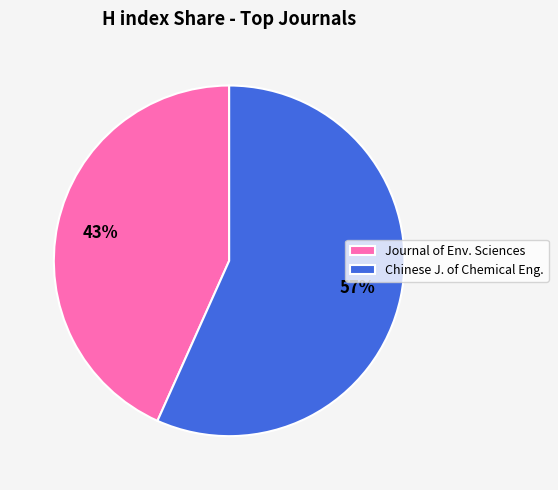

How many slices are in this pie chart?

2